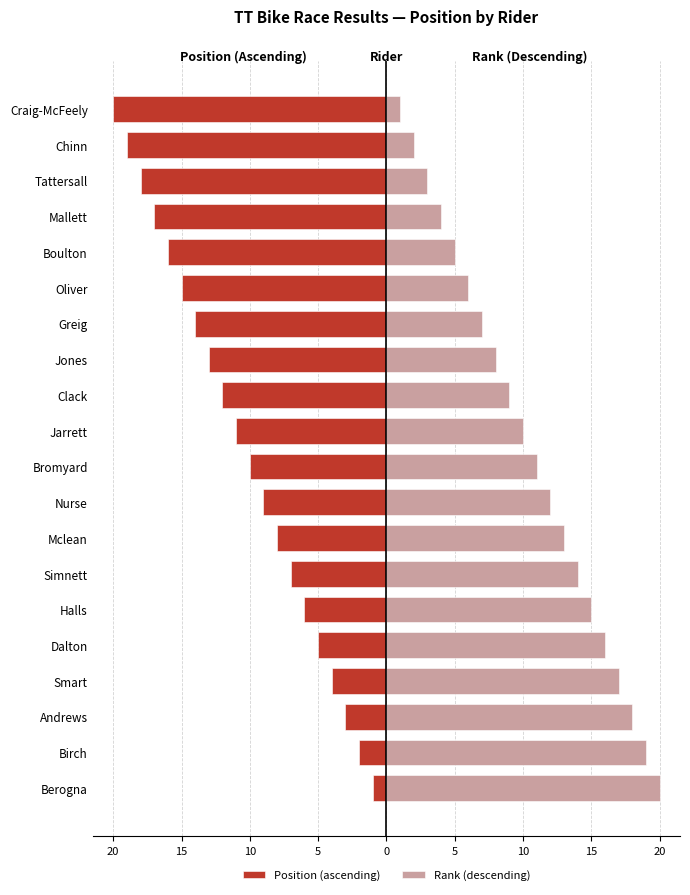

How many data points in Rank (descending) are less than 11?

10